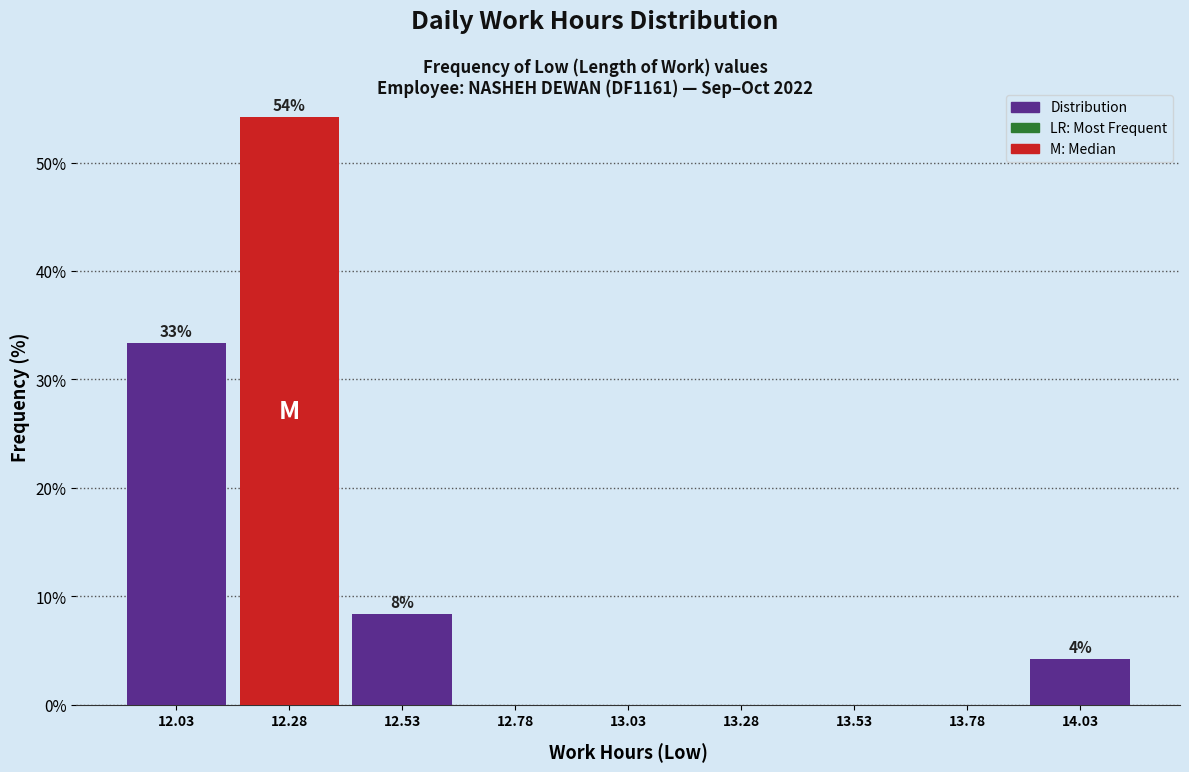

Over which range of the x-axis is the bar tallest?

12.15 to 12.40